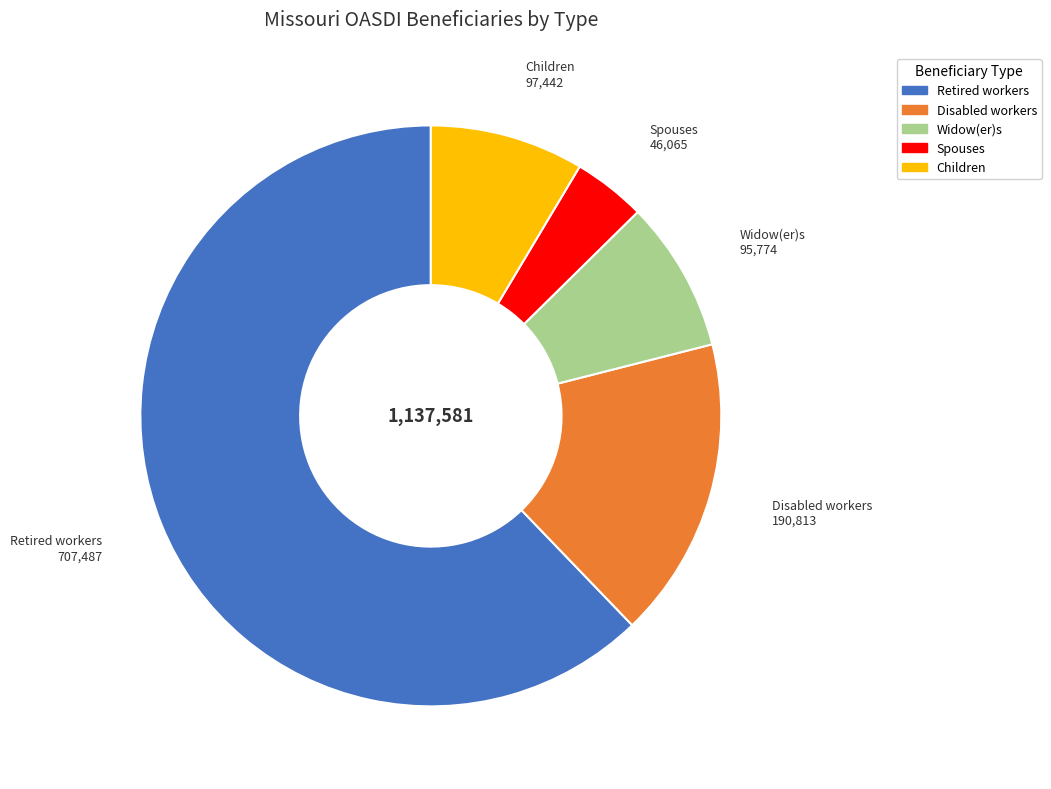

Is it true that Widow(er)s is 1% of the pie?

False